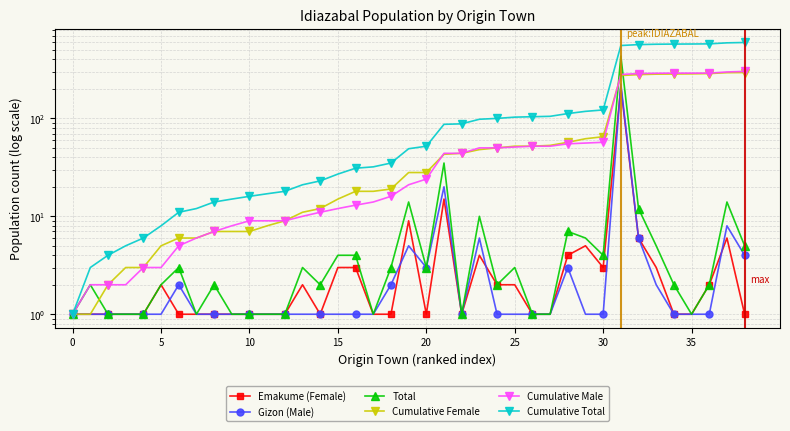

Rank the series at 14 from lowest to highest value.

Emakume (Female), Gizon (Male), Total, Cumulative Male, Cumulative Female, Cumulative Total